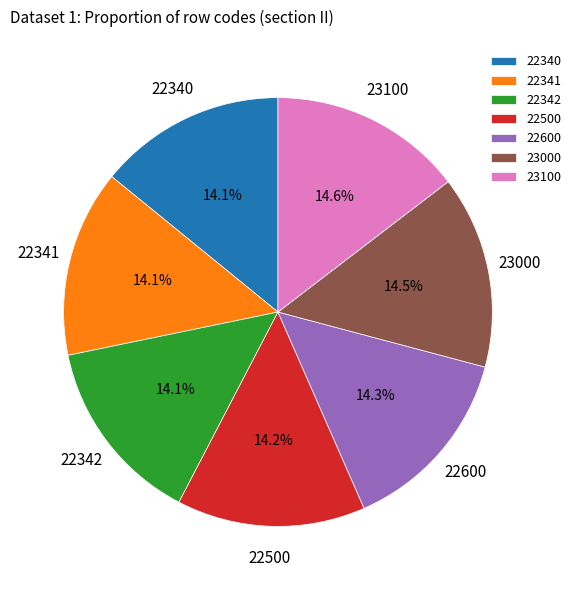

Approximately how many times larger is the value at 22500 compared to 23000?

1.0